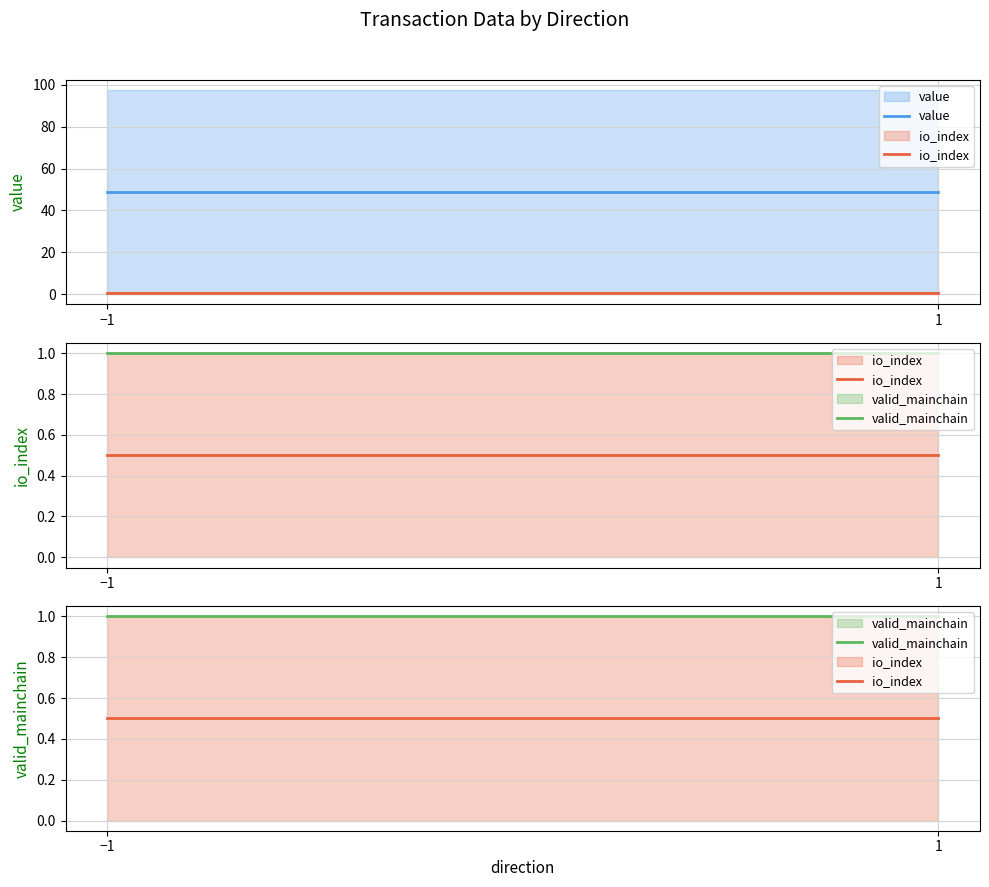

List the series in order of their peak value, lowest first.

io_index, valid_mainchain, value